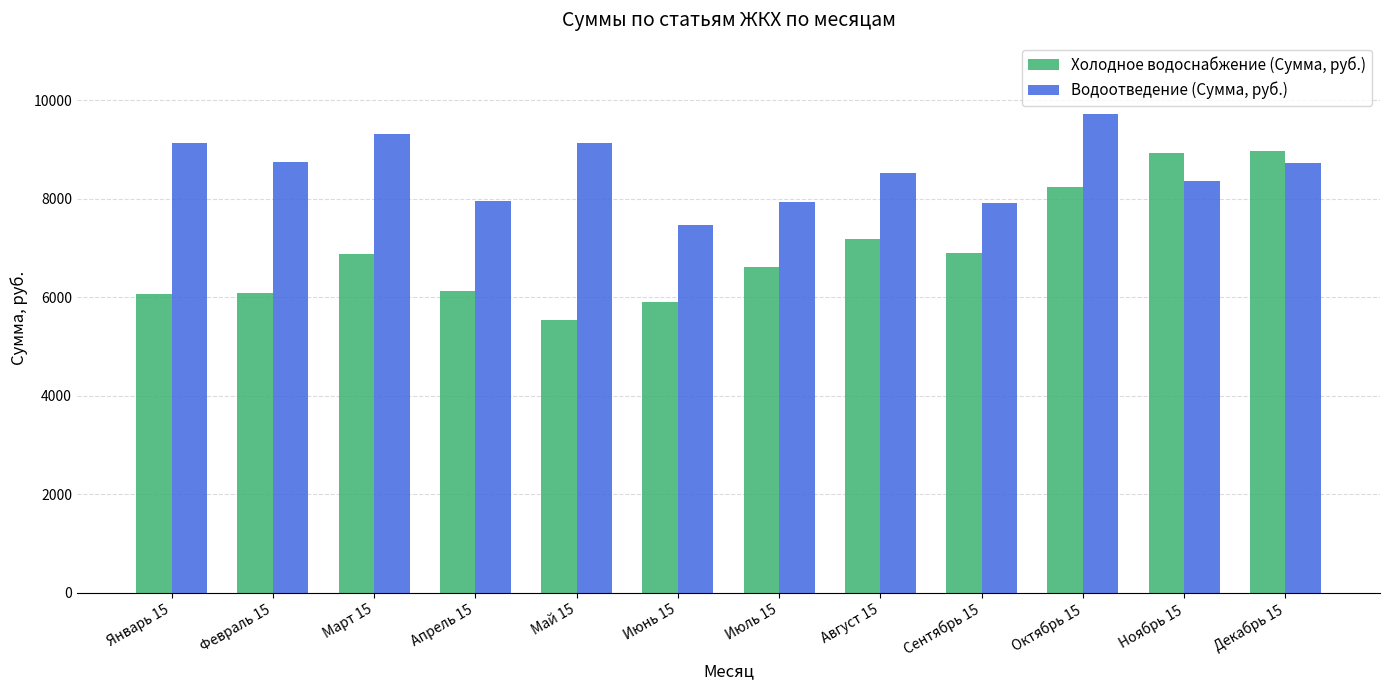

What is the label of the 4th bar from the right?

Сентябрь 15